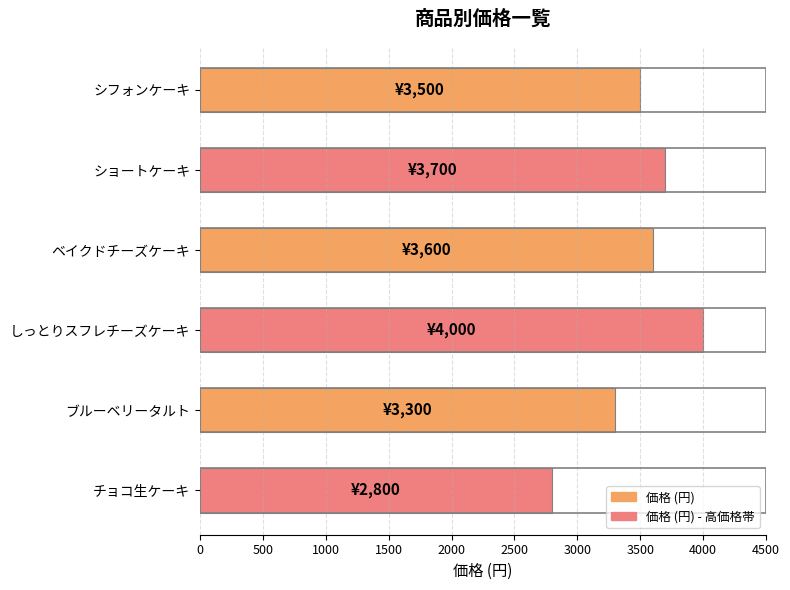

Which has a higher value, シフォンケーキ or しっとりスフレチーズケーキ?

しっとりスフレチーズケーキ